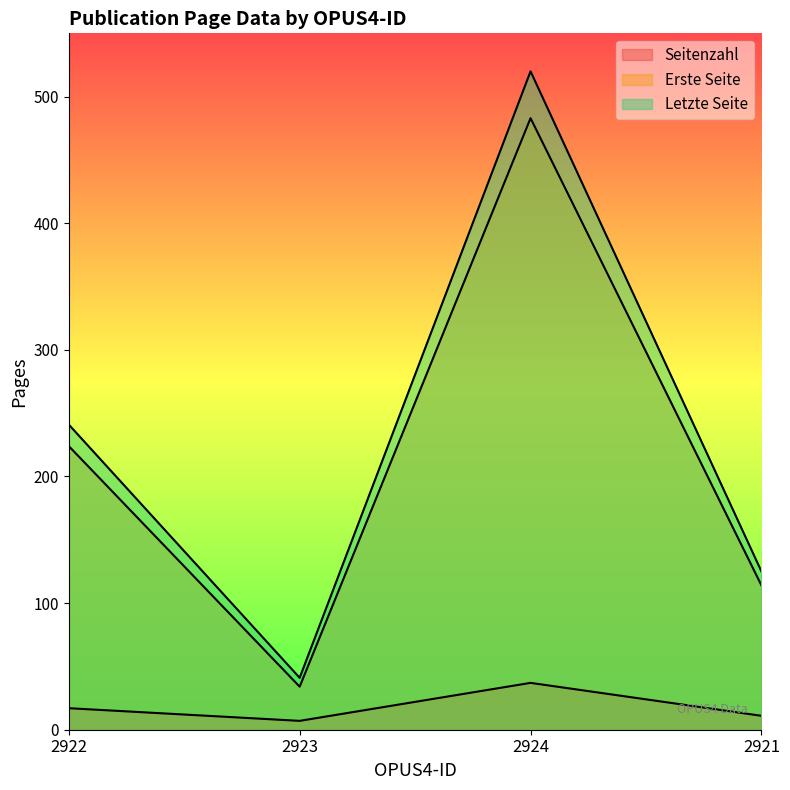

True or false: Seitenzahl and Letzte Seite intersect in this chart.

False